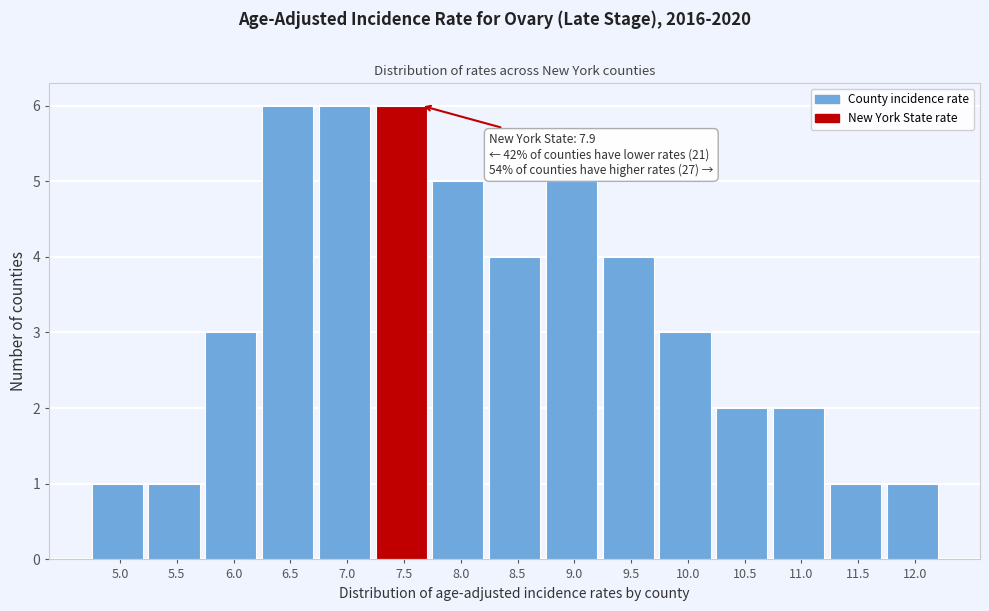

Reading left to right, list all the values displayed in this chart.

1	1	3	6	6	6	5	4	5	4	3	2	2	1	1